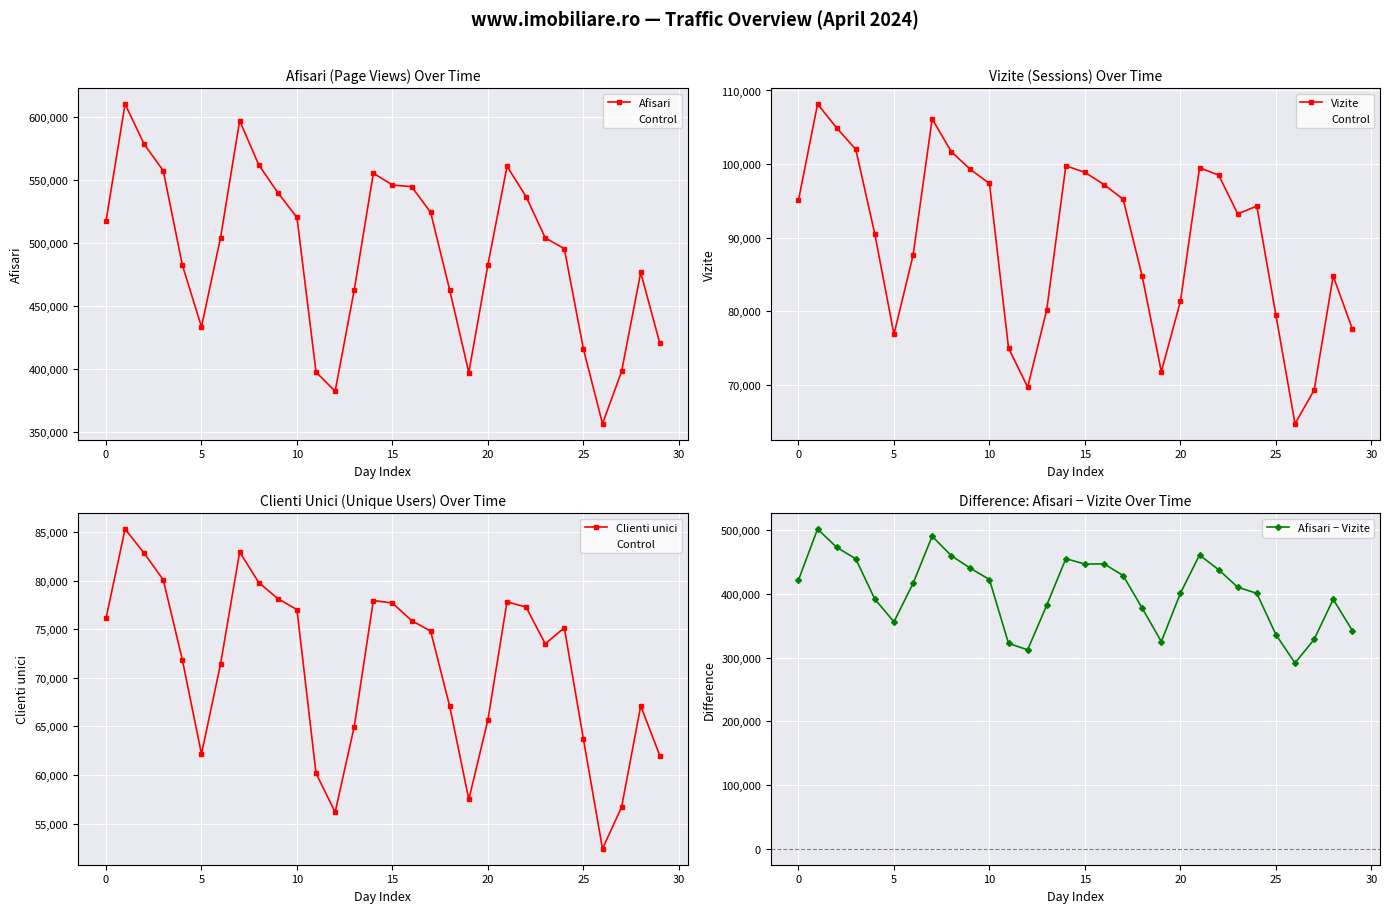

The Control series shows 67107 at 28. True or false?

True